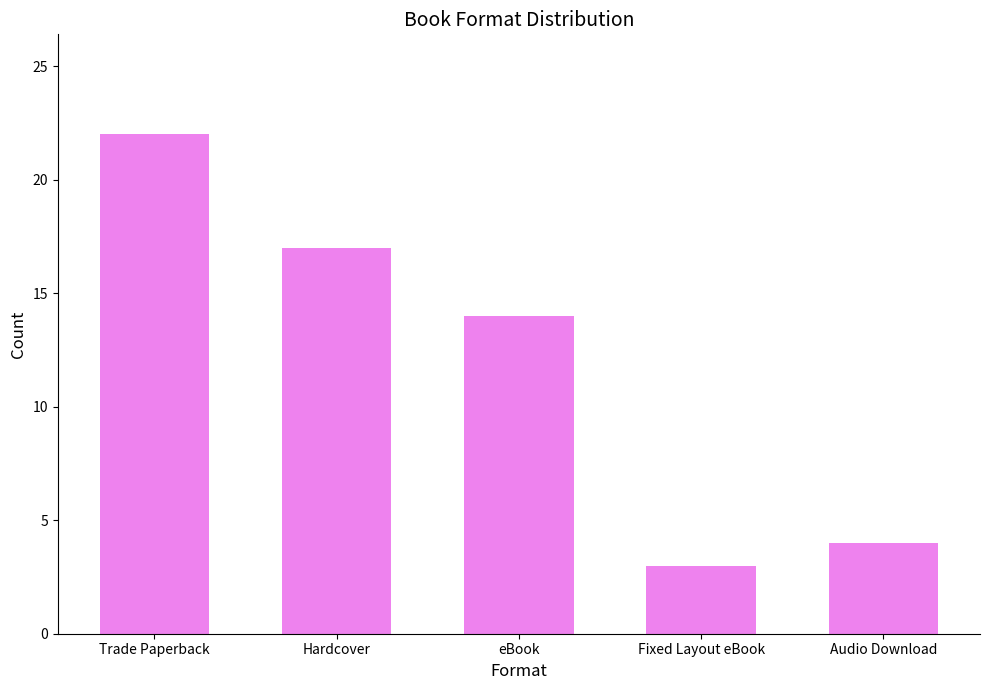

How many distinct data groups are displayed?

1